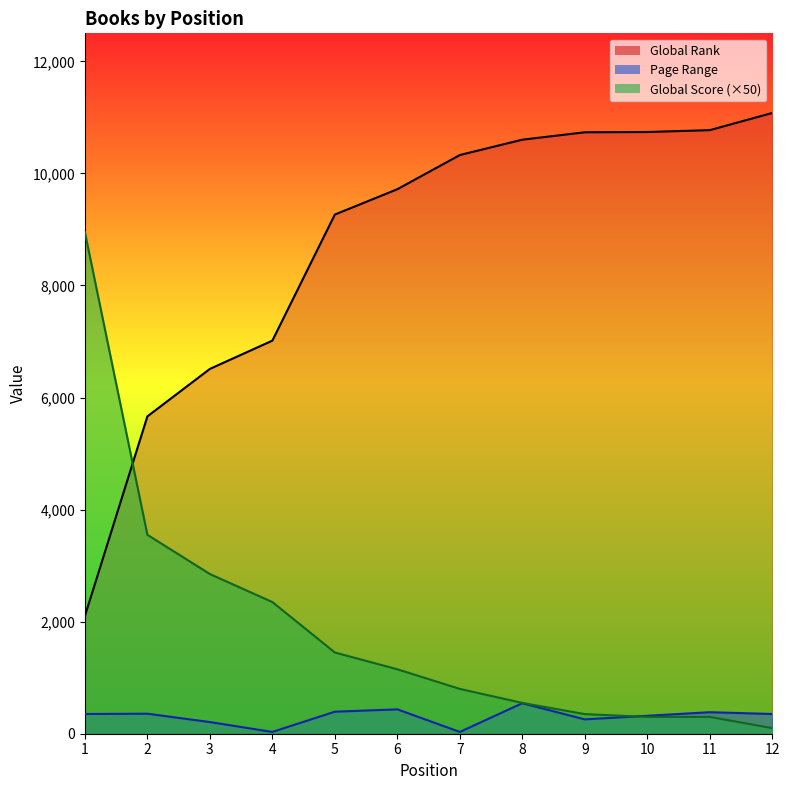

What is the minimum value shown in the chart?

32